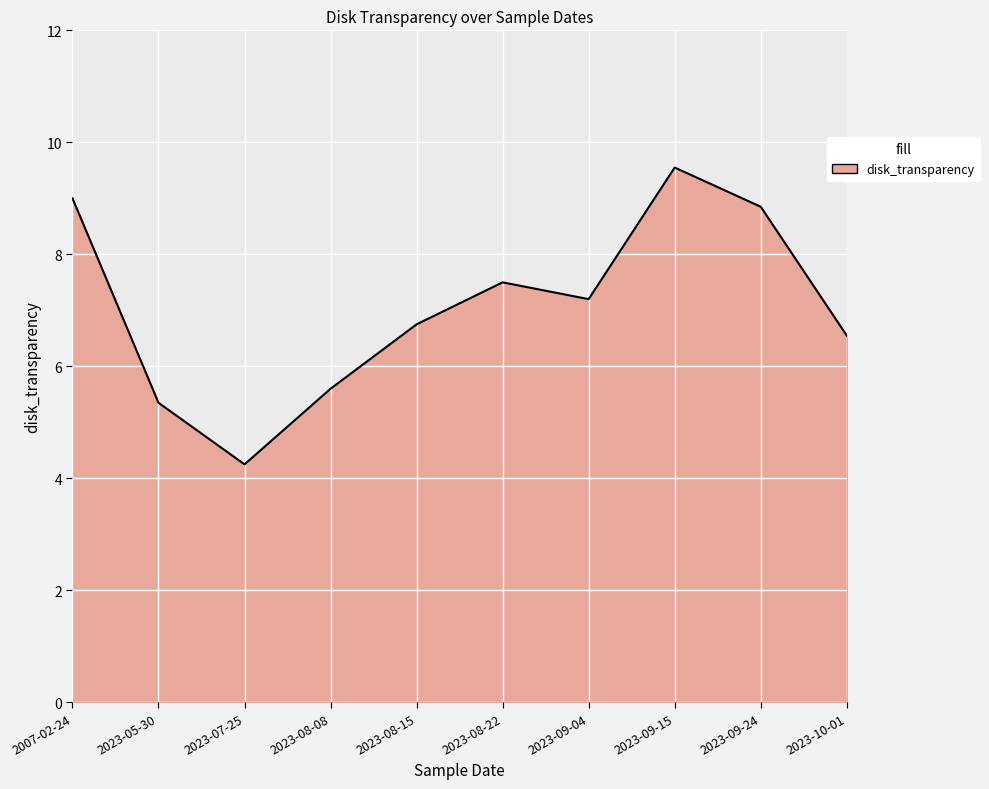

How many lines are shown in the chart?

1